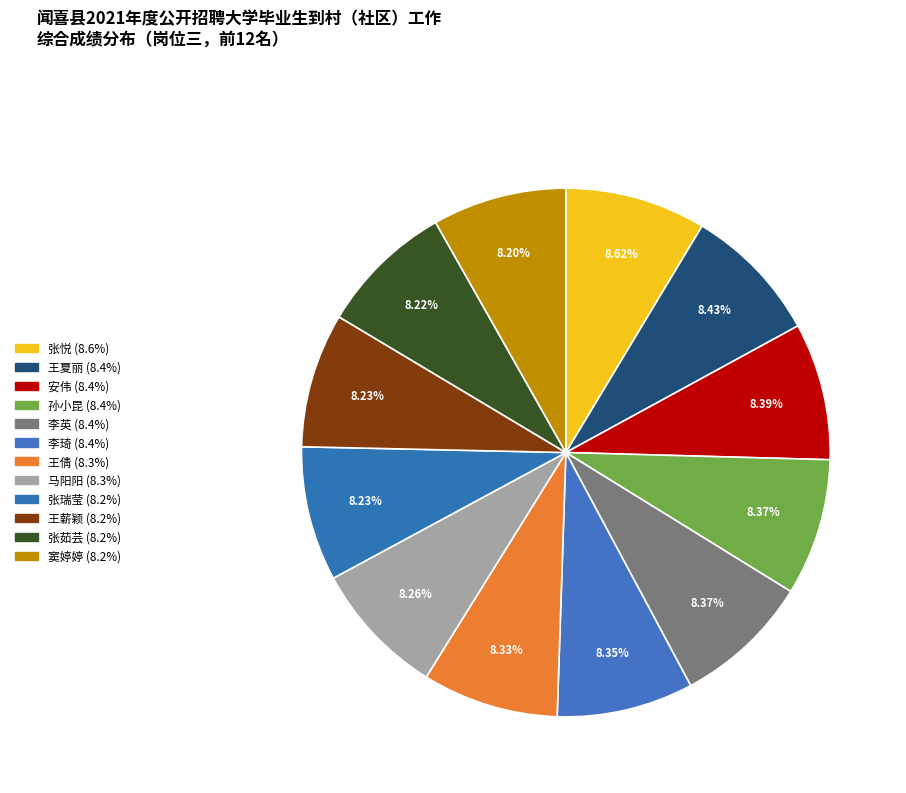

The 李琦 slice represents 21% of the pie. True or false?

False